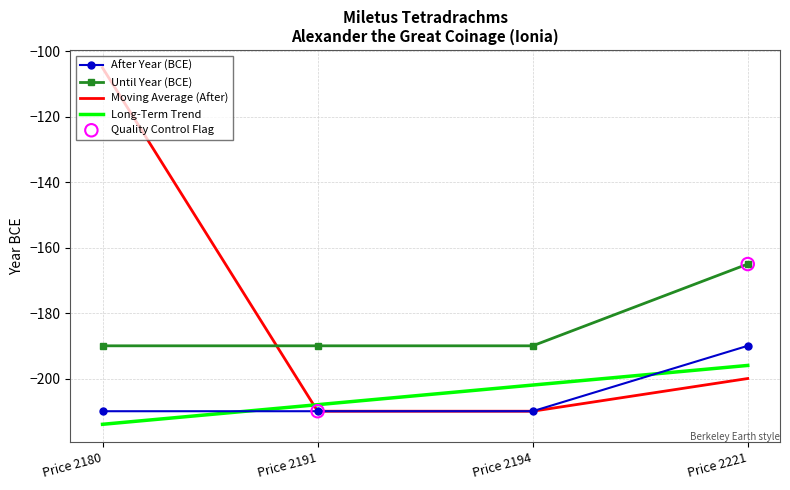

What is the difference between the highest and lowest values at Price 2194?

20.0